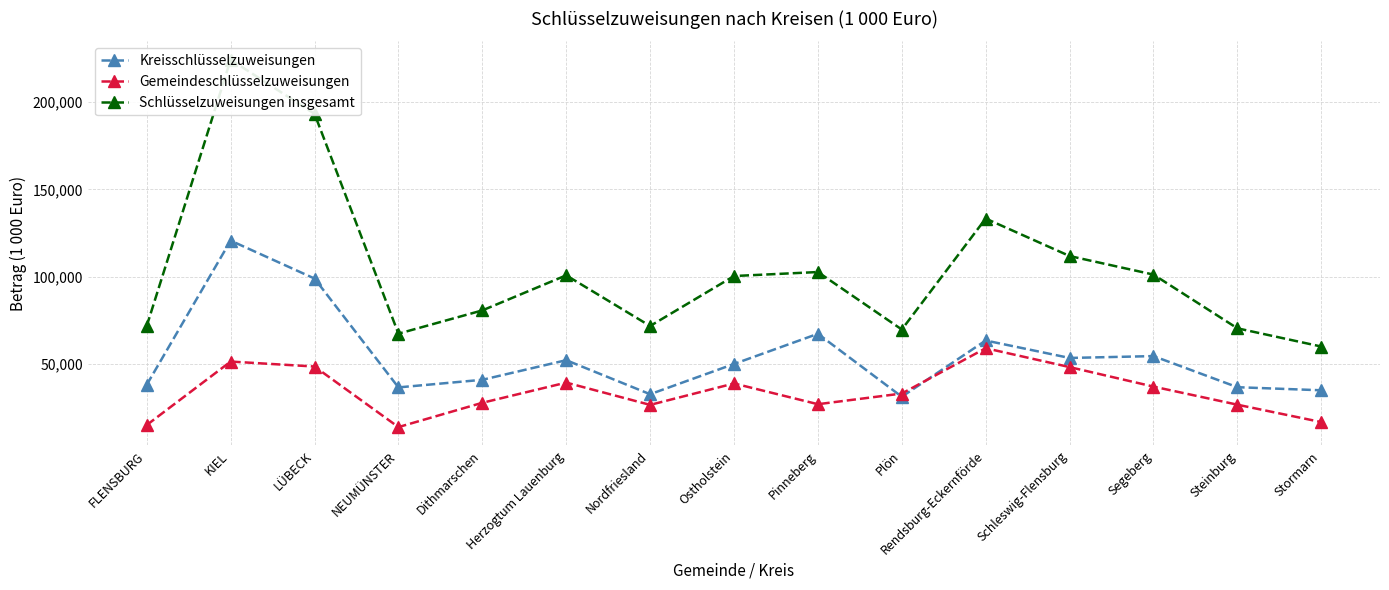

Reading left to right, what are all the values shown in this chart?

Kreisschlüsselzuweisungen: FLENSBURG=38225	KIEL=120678	LÜBECK=98975	NEUMÜNSTER=36713	Dithmarschen=41064	Herzogtum Lauenburg=52278	Nordfriesland=32817	Ostholstein=50118	Pinneberg=67377	Plön=31379	Rendsburg-Eckernförde=63542	Schleswig-Flensburg=53557	Segeberg=54621	Steinburg=36825	Stormarn=35068
Gemeindeschlüsselzuweisungen: FLENSBURG=15200	KIEL=51491	LÜBECK=48652	NEUMÜNSTER=14013	Dithmarschen=27912	Herzogtum Lauenburg=39467	Nordfriesland=26713	Ostholstein=38971	Pinneberg=27103	Plön=33202	Rendsburg-Eckernförde=59128	Schleswig-Flensburg=48331	Segeberg=37168	Steinburg=26826	Stormarn=16876
Schlüsselzuweisungen insgesamt: FLENSBURG=71843	KIEL=224146	LÜBECK=193216	NEUMÜNSTER=67451	Dithmarschen=80759	Herzogtum Lauenburg=100818	Nordfriesland=71831	Ostholstein=100419	Pinneberg=102703	Plön=69824	Rendsburg-Eckernförde=133287	Schleswig-Flensburg=111858	Segeberg=101241	Steinburg=70514	Stormarn=60092